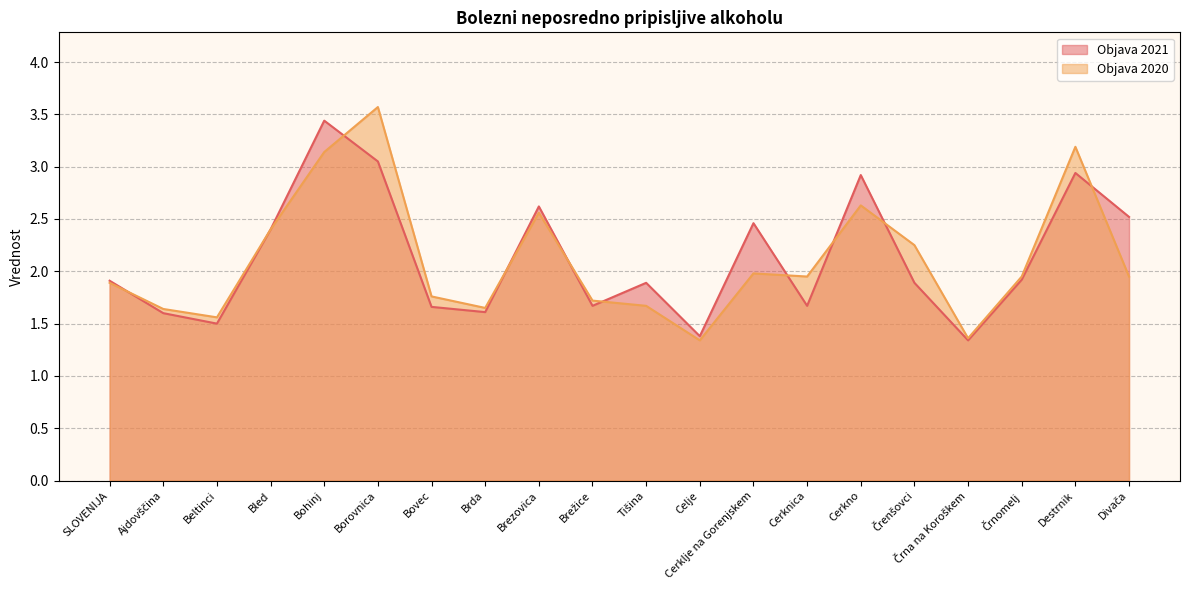

Count the number of categories in the chart.

20